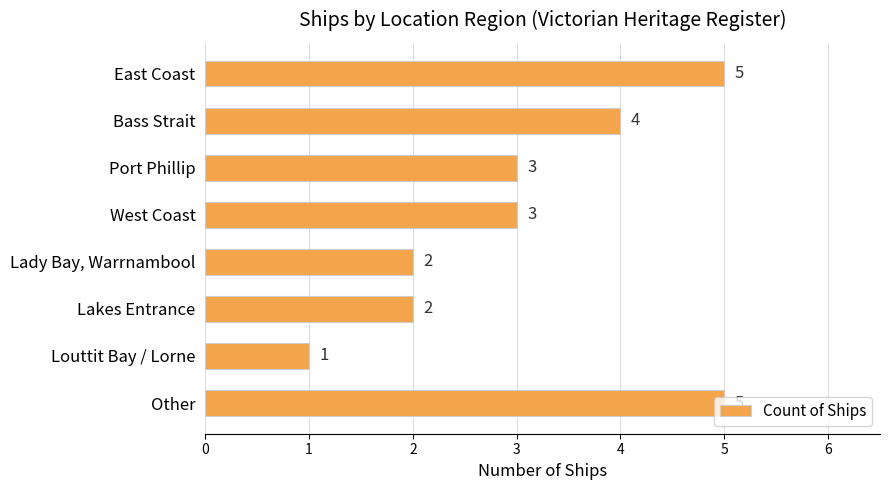

Does the chart contain stacked bars?

No